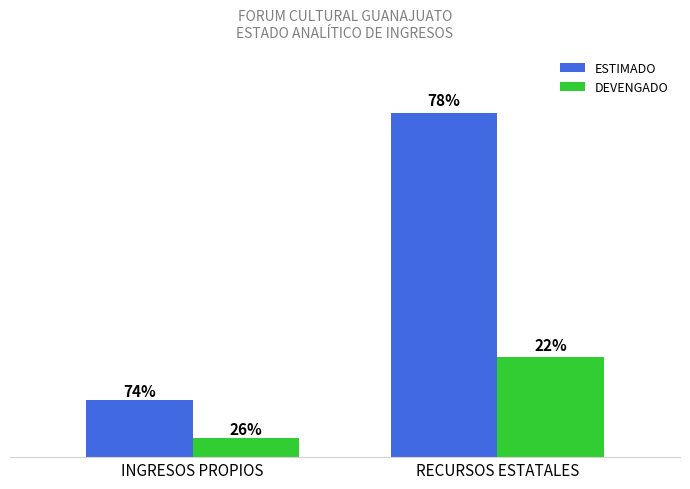

What are all the series names shown in the legend?

ESTIMADO, DEVENGADO